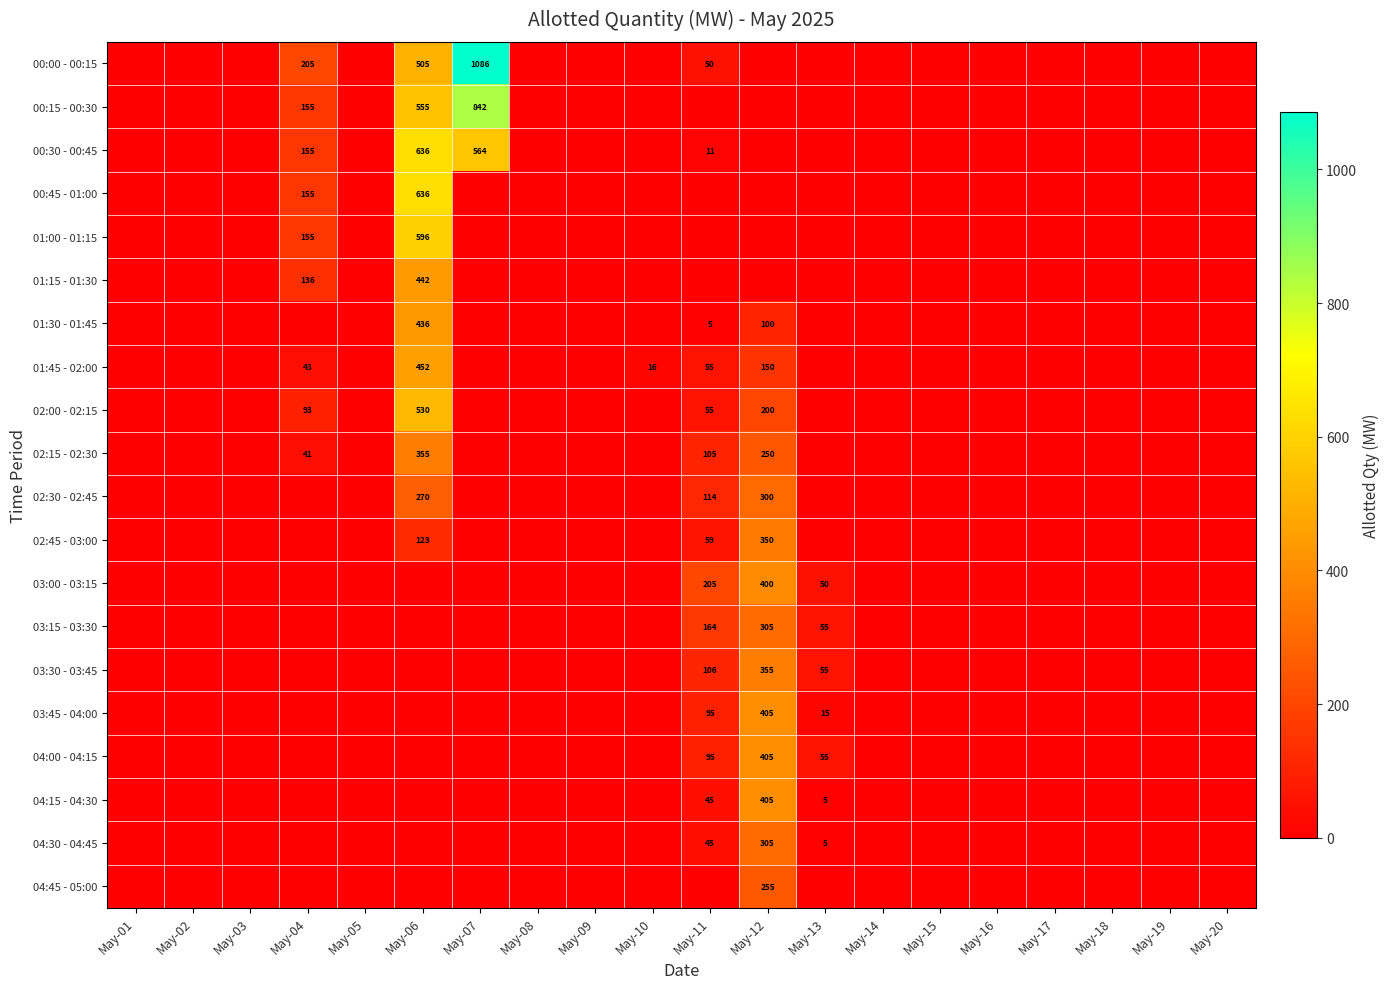

The value of 01:30 - 01:45 at May-11 is 5. True or false?

True